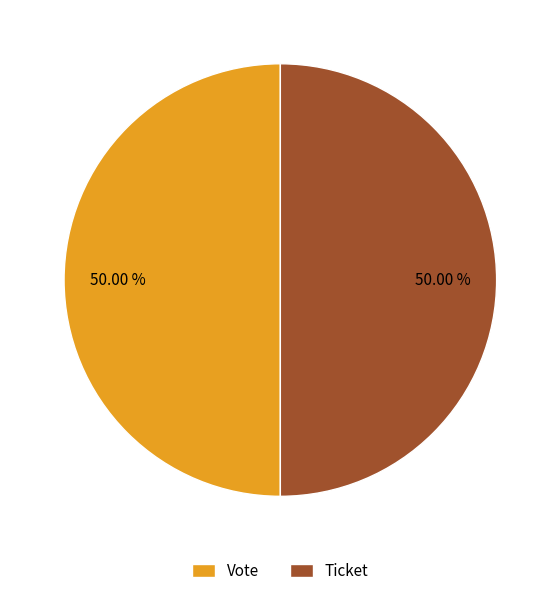

What is the ratio of the value at Vote to the value at Ticket?

1.0